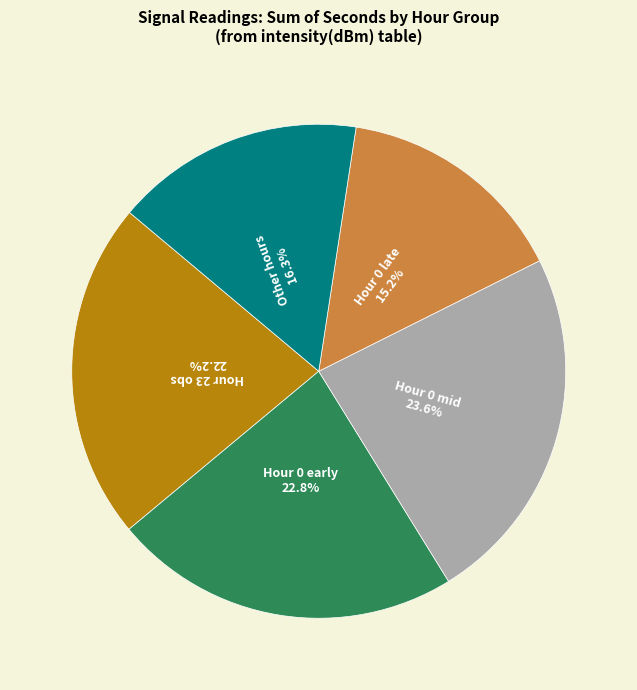

Is there any slice that represents more than half of the pie?

No